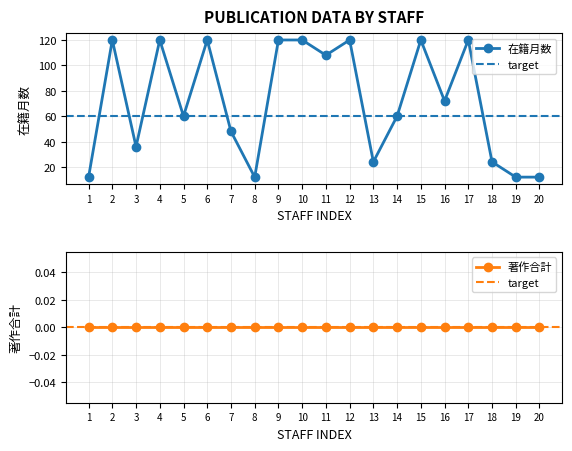

What is the value of the 在籍月数 point at the 15th from the left?

120